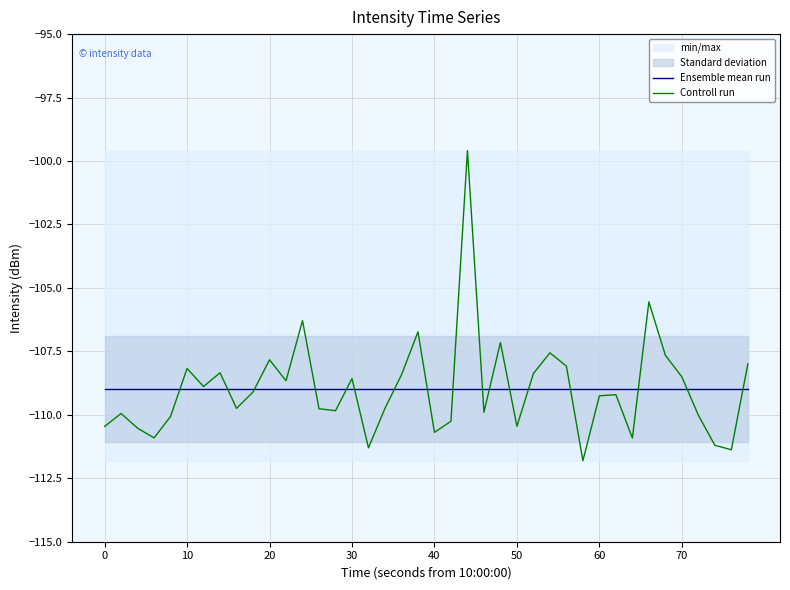

True or false: Controll run has a value of -52.4 at 24.

False